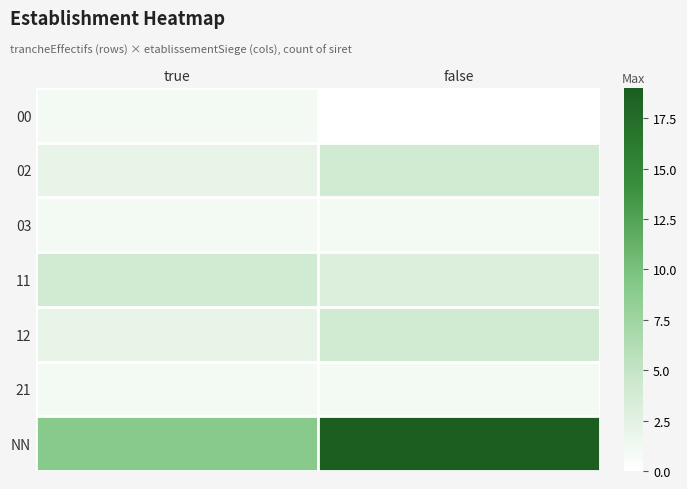

At false, list the series in order from smallest to largest.

00, 03, 21, 11, 02, 12, NN